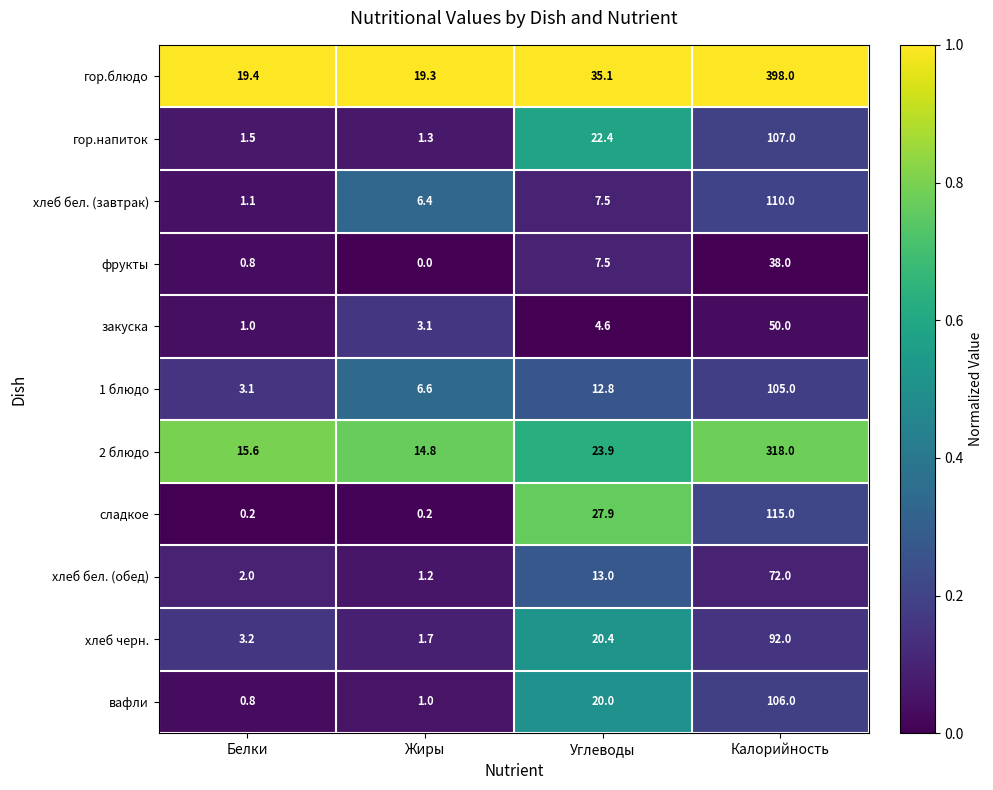

True or false: хлеб бел. (завтрак) has a value of 1.1 at Белки.

True